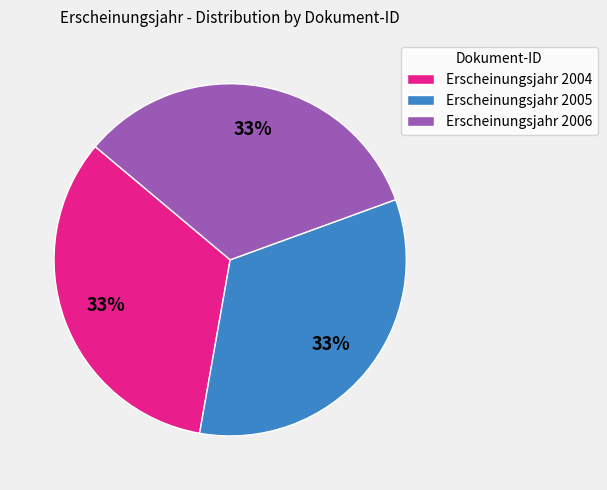

How many segments does this pie chart have?

3